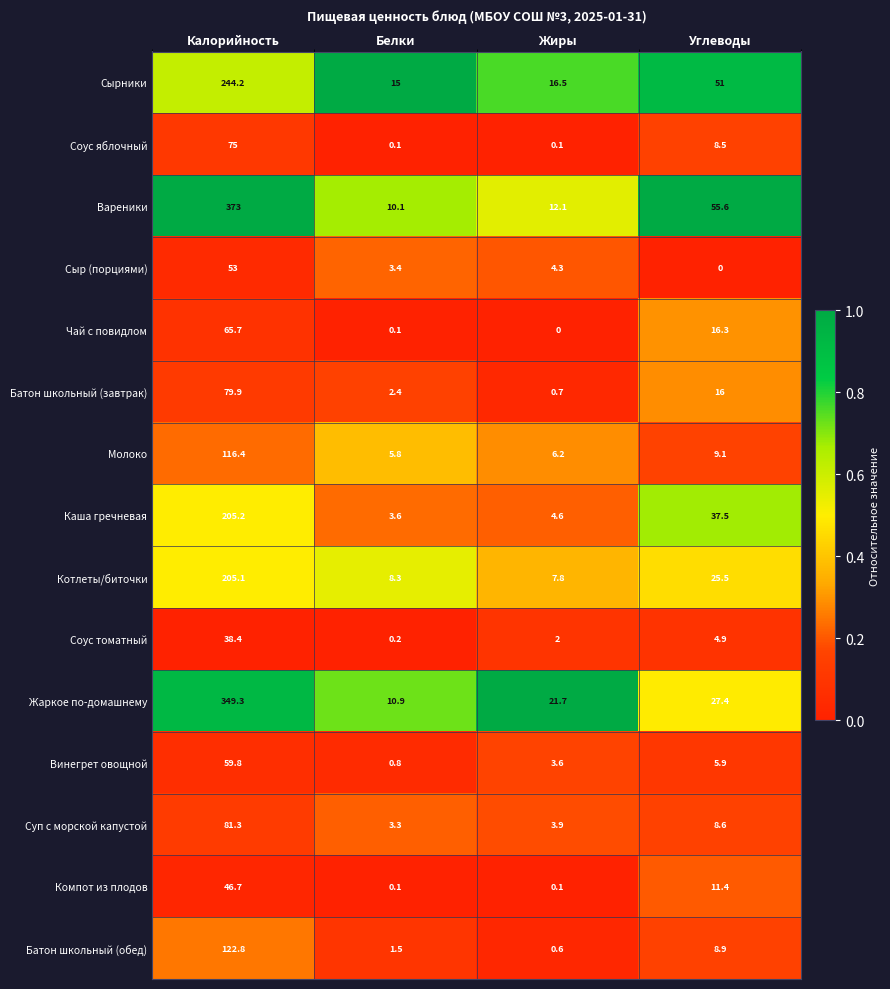

List the series in order of their peak value, highest first.

Вареники, Жаркое по-домашнему, Сырники, Каша гречневая, Котлеты/биточки, Батон школьный (обед), Молоко, Суп с морской капустой, Батон школьный (завтрак), Соус яблочный, Чай с повидлом, Винегрет овощной, Сыр (порциями), Компот из плодов, Соус томатный